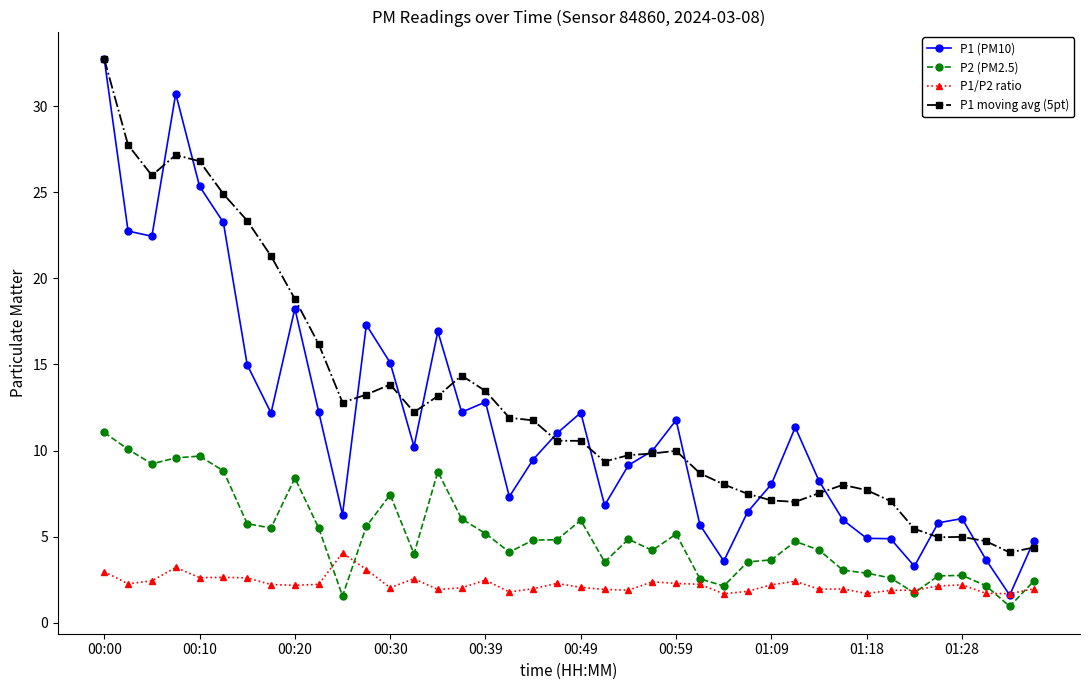

What is the value of the P1/P2 ratio point at the 22nd from the left?

1.9